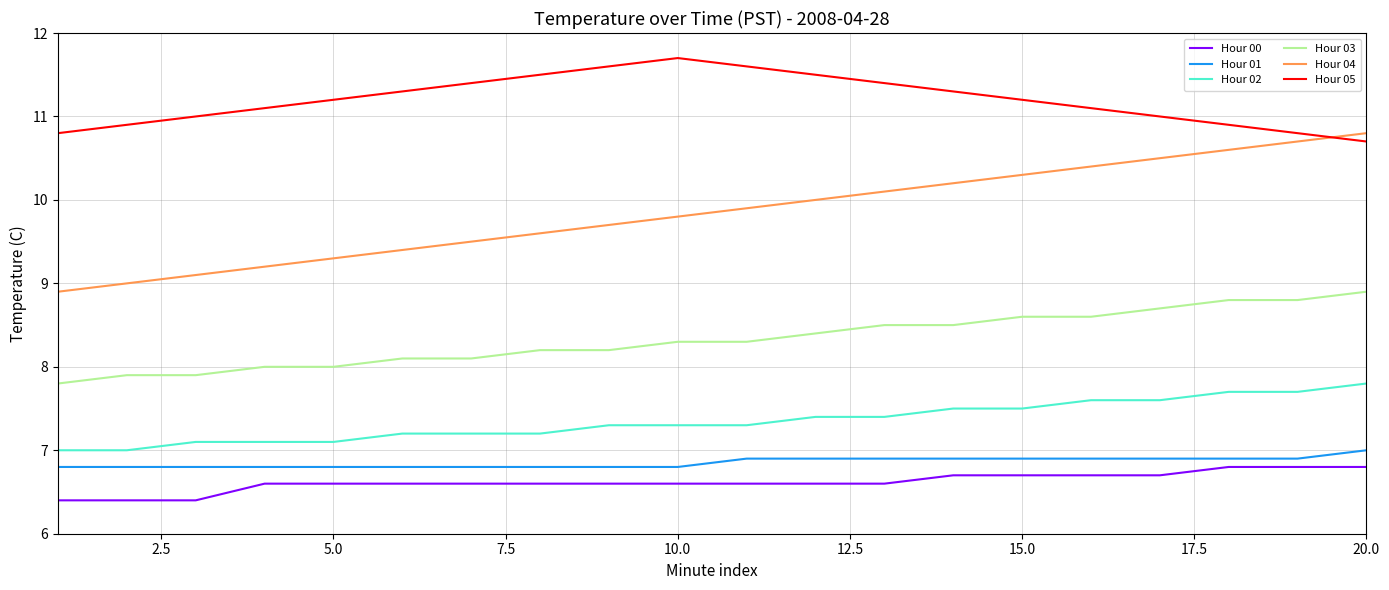

What is the average value of the Hour 00 series?

6.6